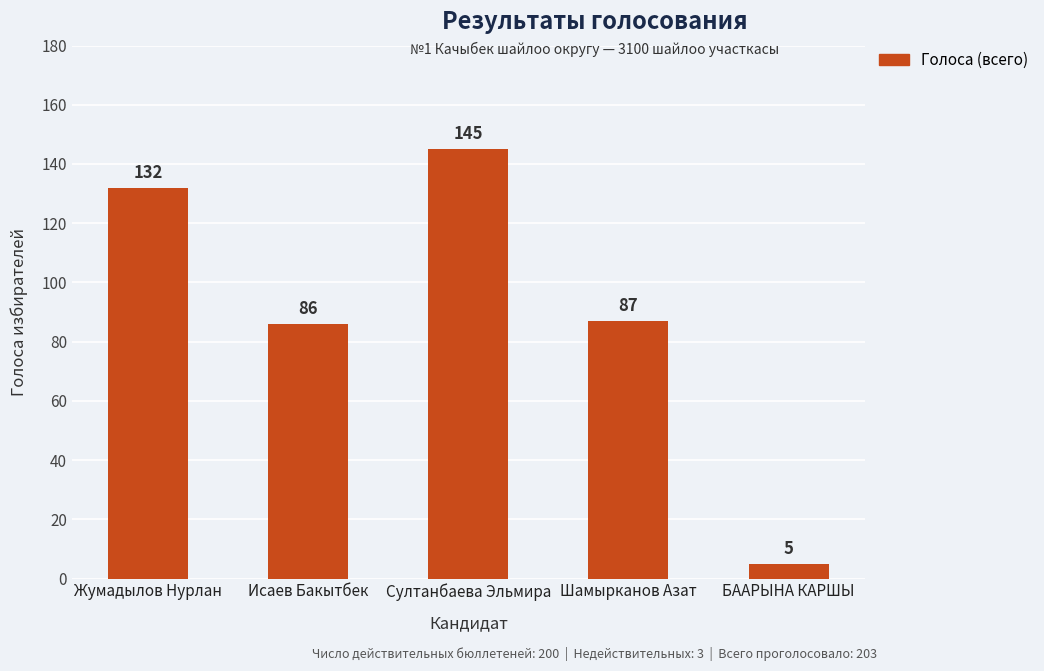

List the labels in order of value, largest first.

Султанбаева Эльмира, Жумадылов Нурлан, Шамырканов Азат, Исаев Бакытбек, БААРЫНА КАРШЫ